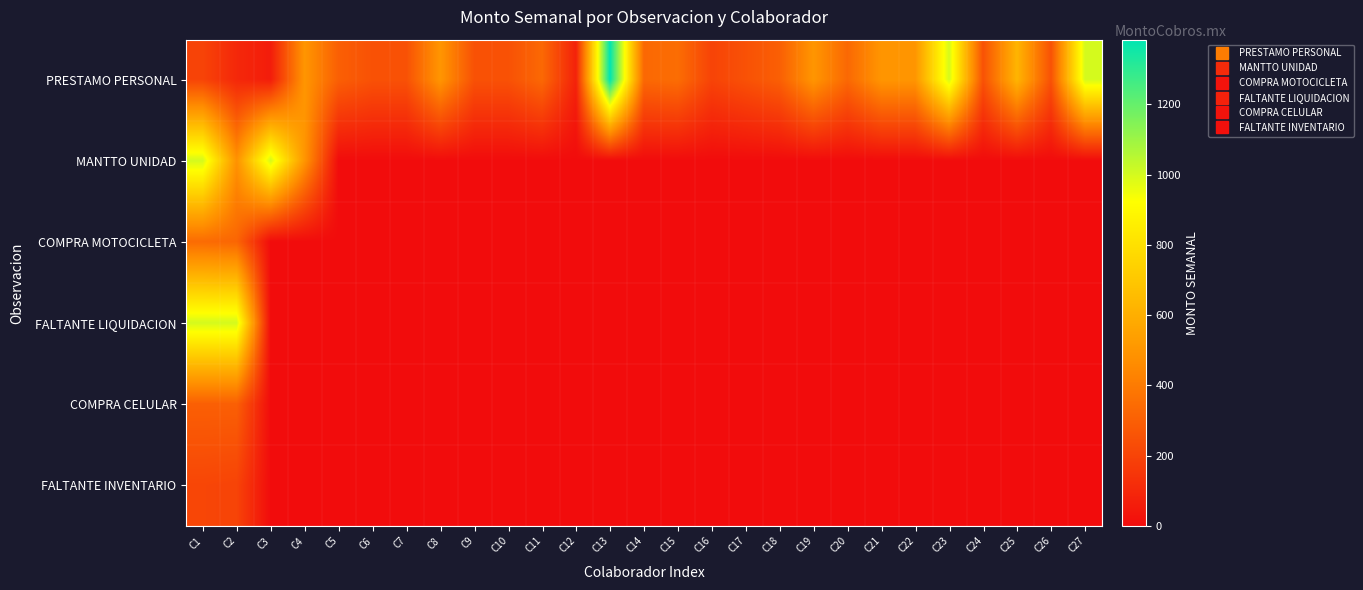

What is the maximum value shown in the chart?

1384.0